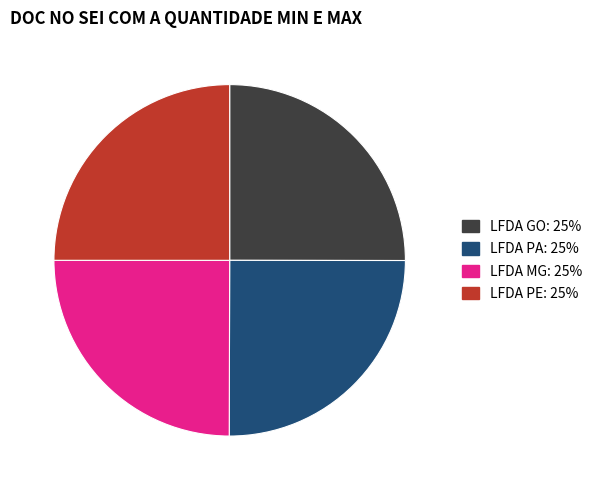

What is the ratio of the value at LFDA MG to the value at LFDA PE?

1.0